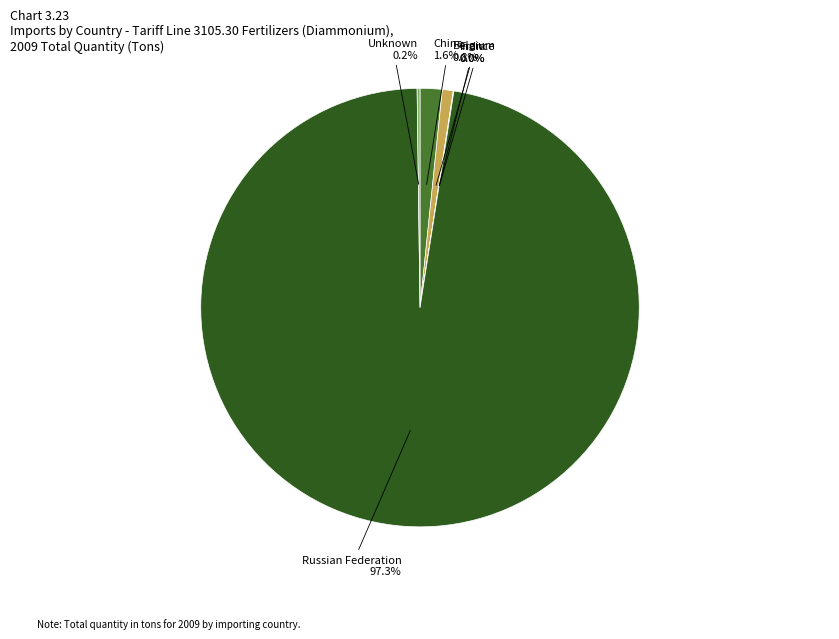

What is the majority slice?

Russian Federation